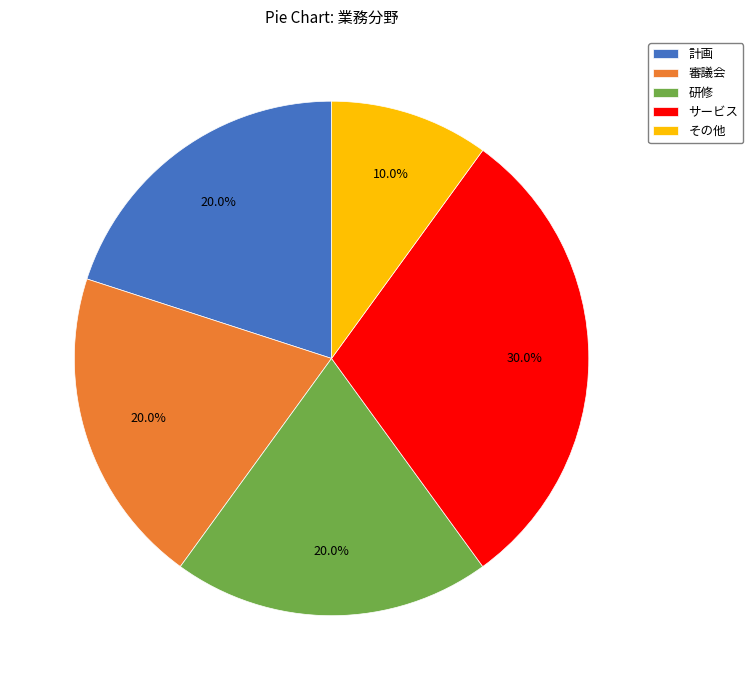

What is the largest slice in the pie chart?

サービス